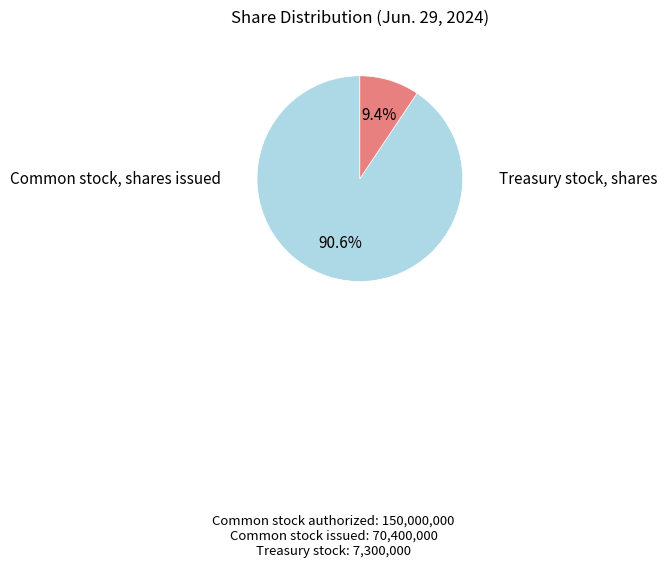

To the nearest percent, what portion does Common stock, shares issued represent?

91%